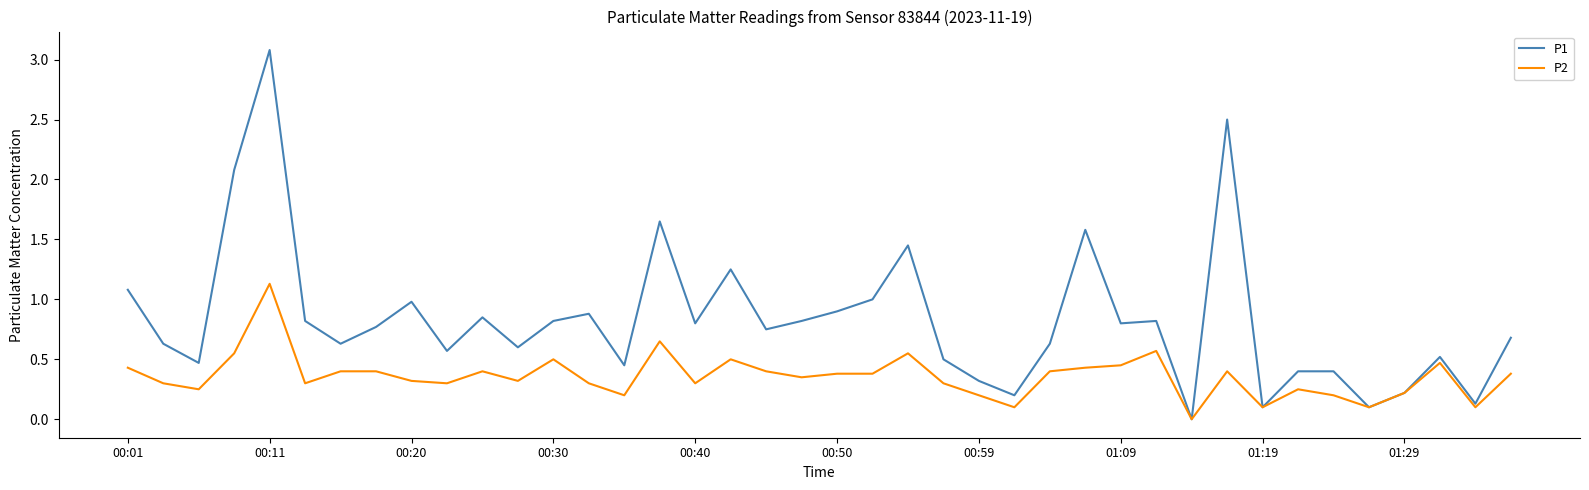

What is the highest value of the P2 series?

1.1